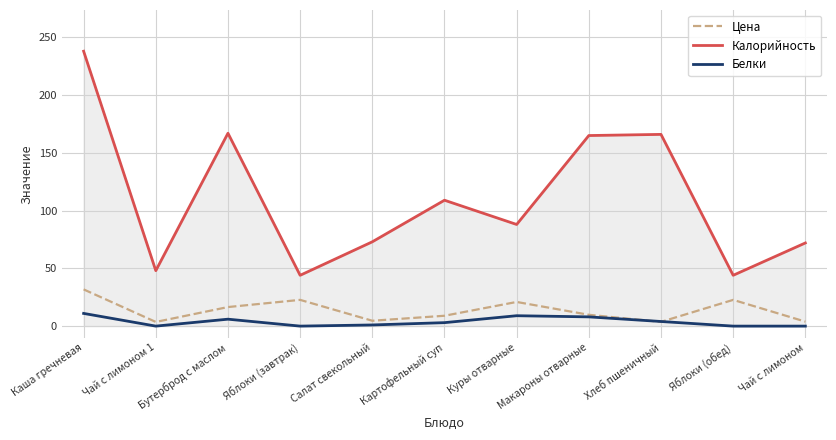

At which category does Калорийность reach its first local peak?

Бутерброд с маслом